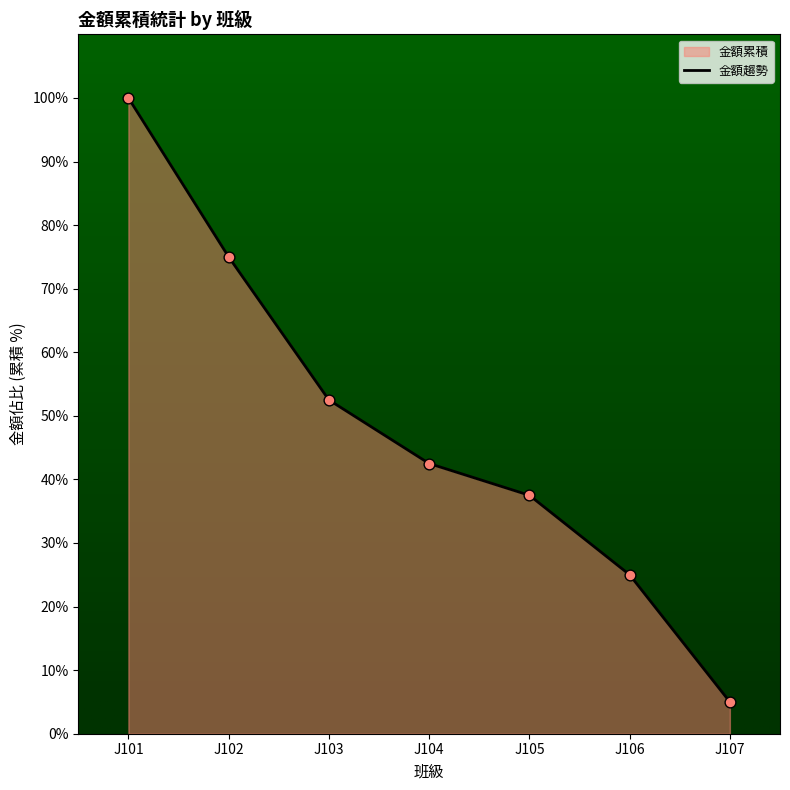

Approximately how many times larger is the value at J106 compared to J107?

5.0